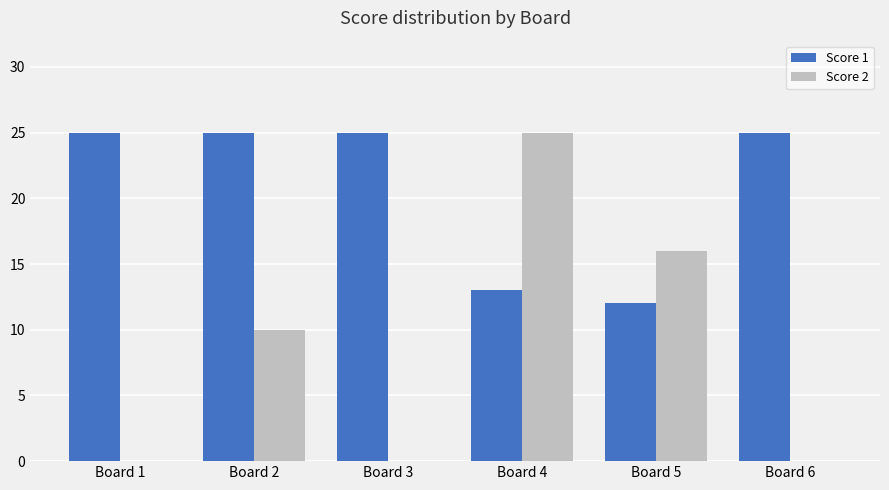

What is the maximum value for Score 1?

25